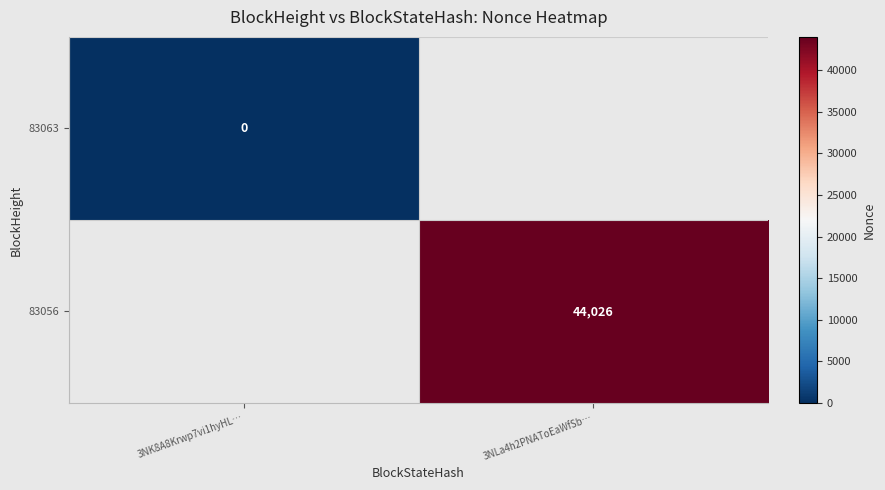

The 83056 series shows 44026 at 3NLa4h2PNAToEaWfSb…. True or false?

True